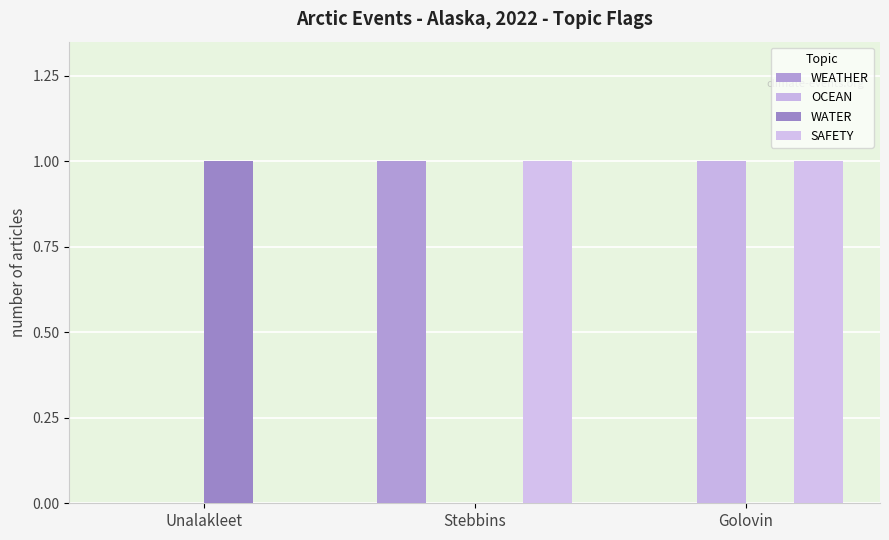

How many groups of bars are there?

3